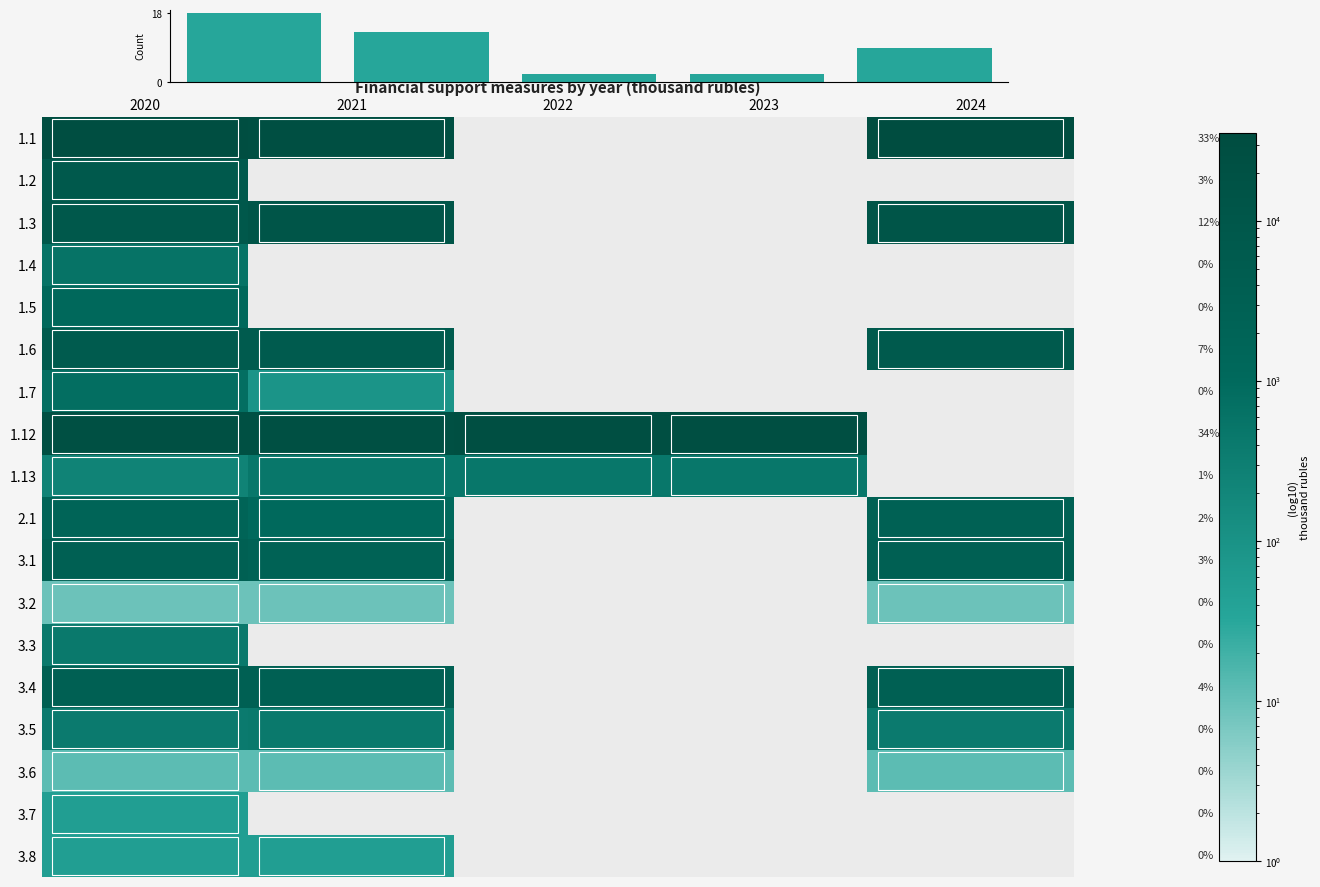

Between 2020 and 2023, which is larger?

2020